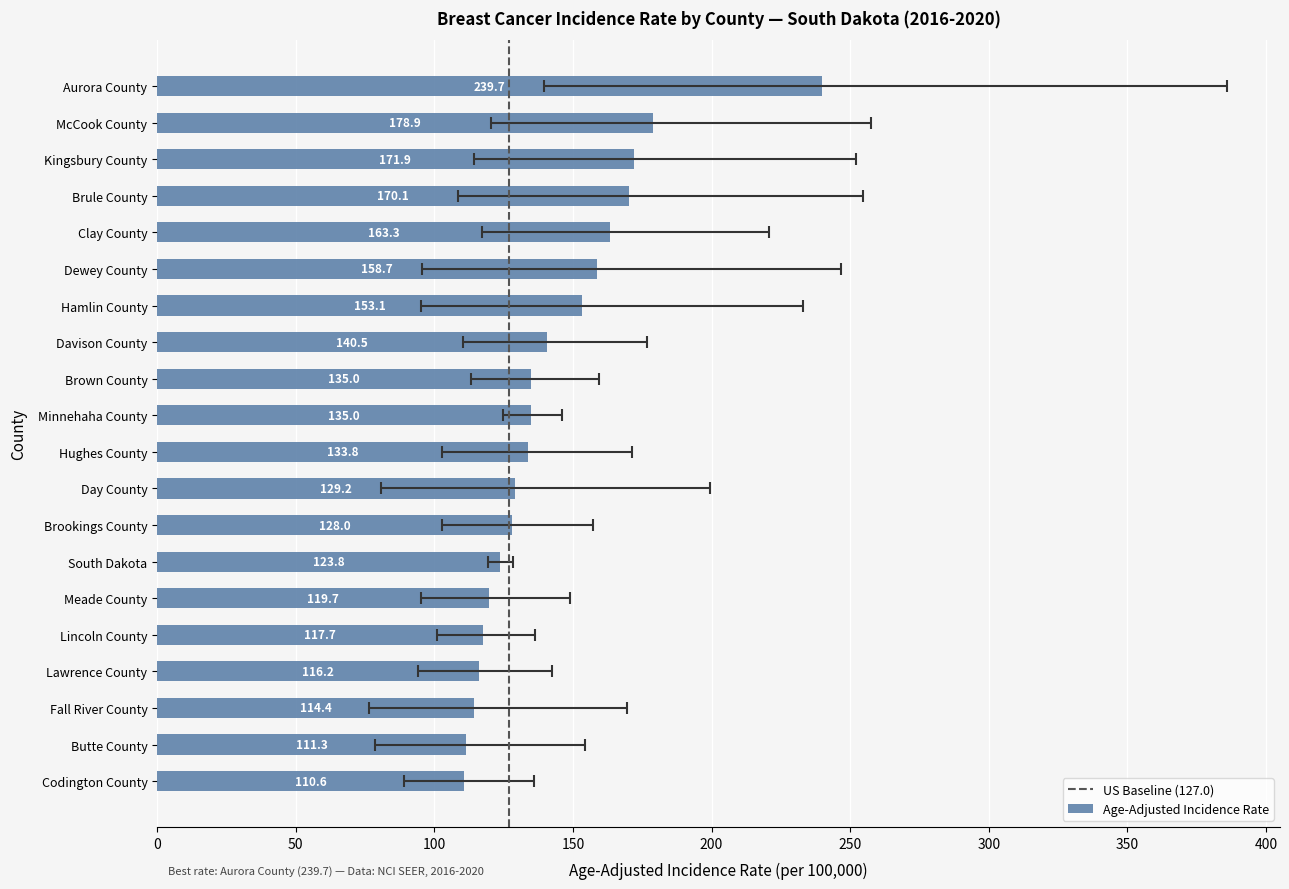

Between South Dakota and Brule County, which is larger?

Brule County